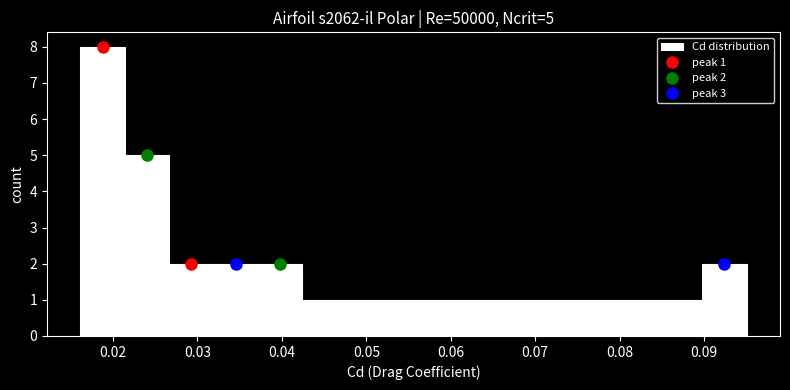

Over which range of the x-axis is the bar tallest?

0.016 to 0.021